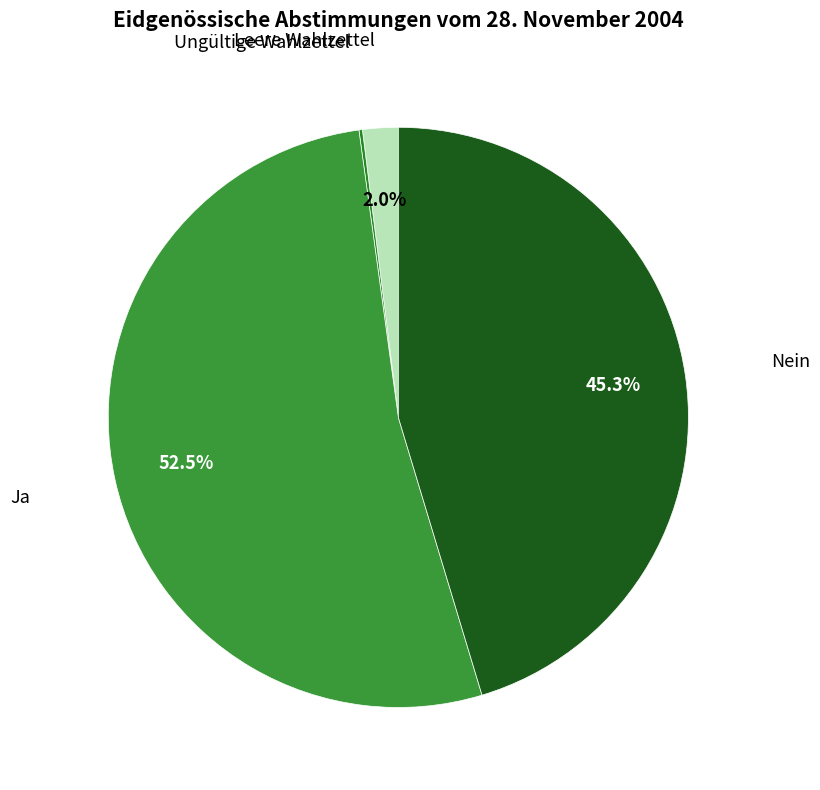

Does any single category account for the majority?

Yes